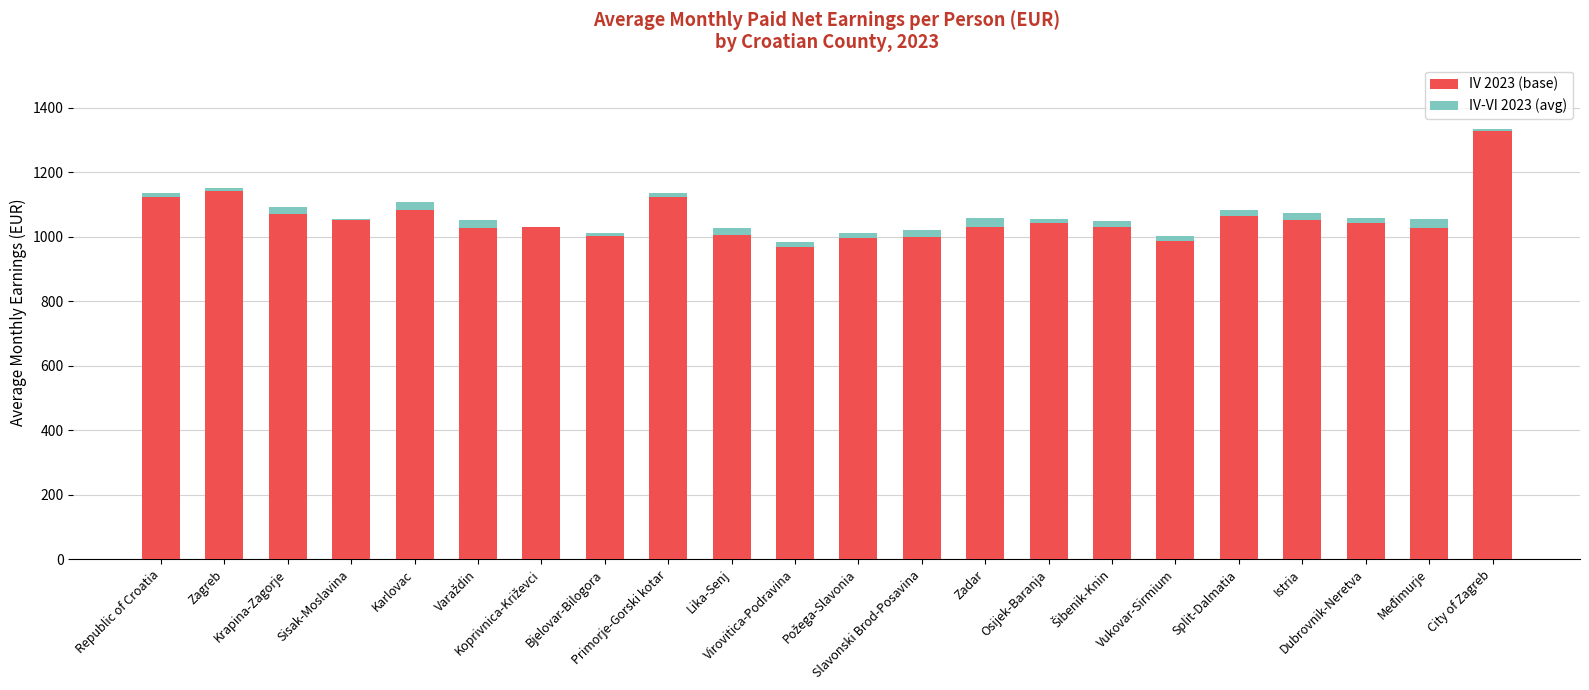

Rank the categories by IV-VI 2023 (avg) value from highest to lowest.

Zadar, Međimurje, Karlovac, Varaždin, Istria, Krapina-Zagorje, Slavonski Brod-Posavina, Lika-Senj, Šibenik-Knin, Split-Dalmatia, Požega-Slavonia, Dubrovnik-Neretva, Virovitica-Podravina, Vukovar-Sirmium, Primorje-Gorski kotar, Republic of Croatia, Zagreb, Osijek-Baranja, Bjelovar-Bilogora, City of Zagreb, Koprivnica-Križevci, Sisak-Moslavina